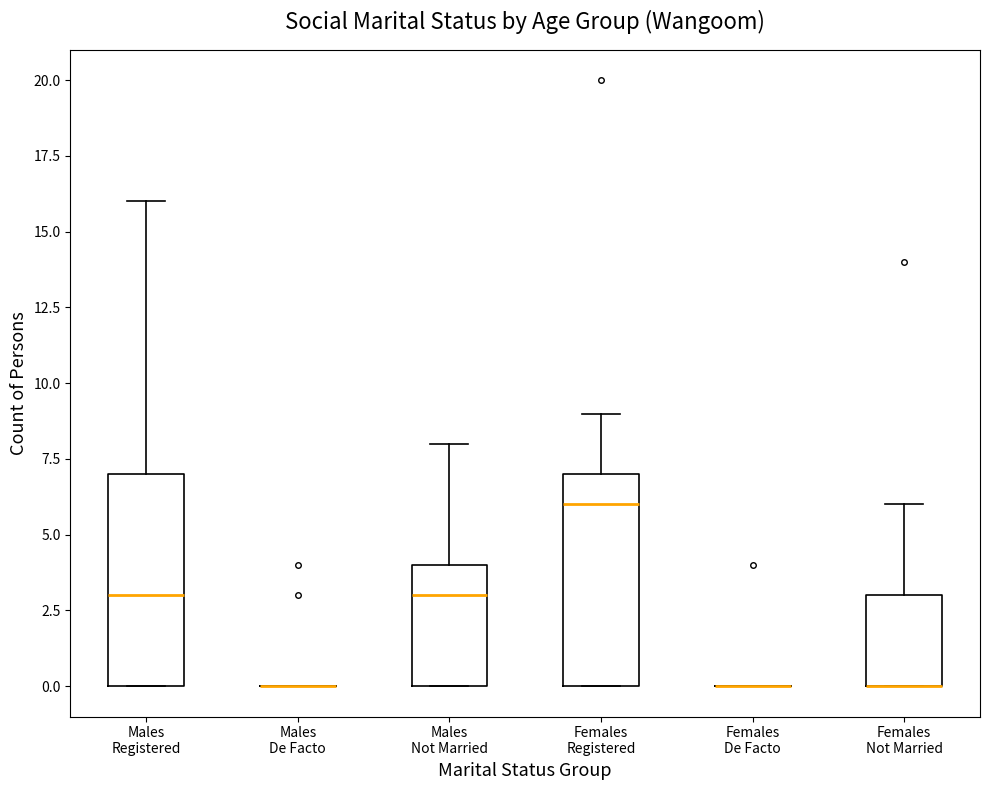

Reading left to right, read every box against the y-axis: the position of its median line, the range the box covers, and the ends of its whiskers. The values are not printed on the chart, so give them approximately, as read against the axis.

Males Registered: median 3, box 0 to 7, whiskers 0 to 16
Males De Facto: box collapsed to a line at 0, whiskers 0 to 0
Males Not Married: median 3, box 0 to 4, whiskers 0 to 8
Females Registered: median 6, box 0 to 7, whiskers 0 to 9
Females De Facto: box collapsed to a line at 0, whiskers 0 to 0
Females Not Married: median 0 (drawn on the box's lower edge), box 0 to 3, whiskers 0 to 6